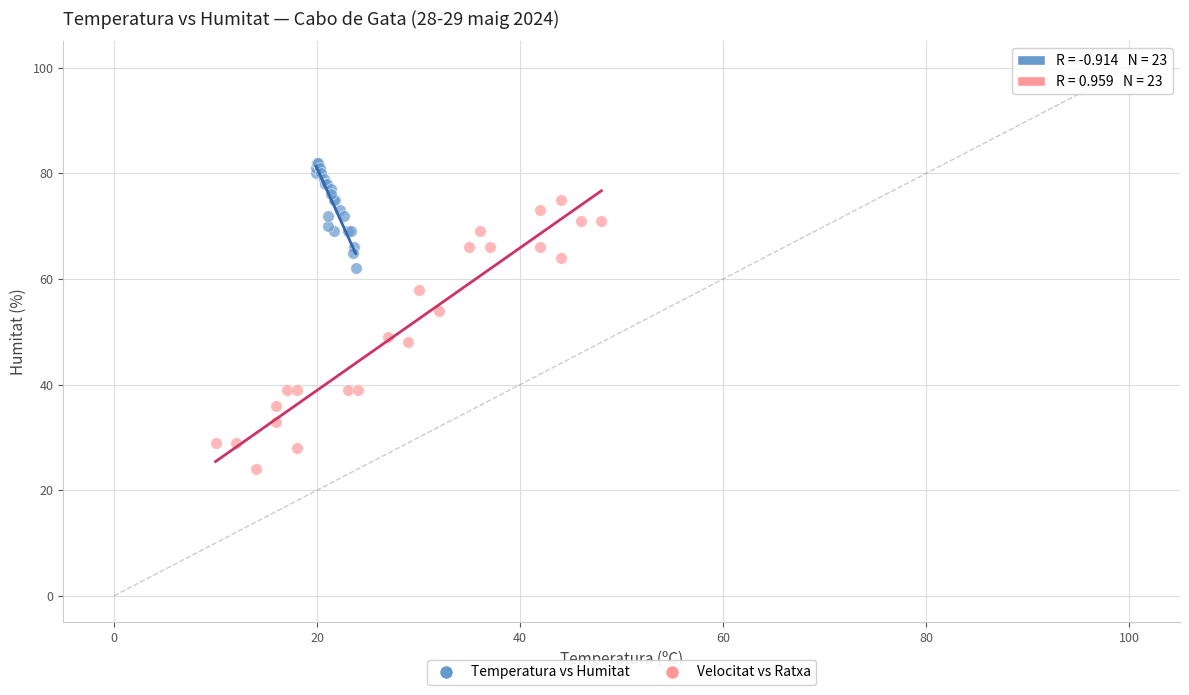

Which series has the widest spread of Y values?

Velocitat vs Ratxa